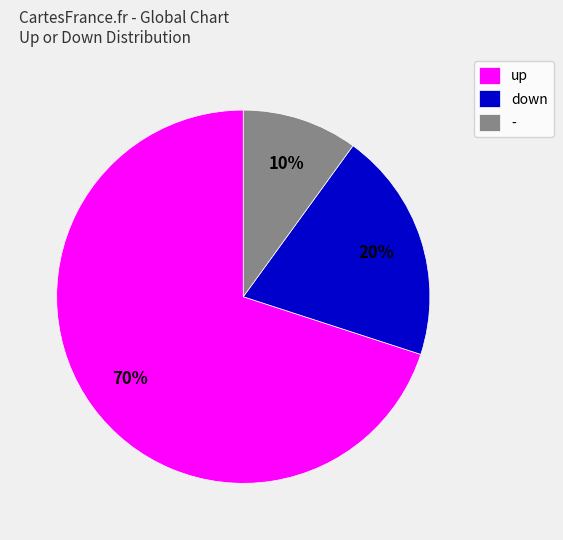

To the nearest percent, what is the difference between the largest and smallest slice percentages?

60%